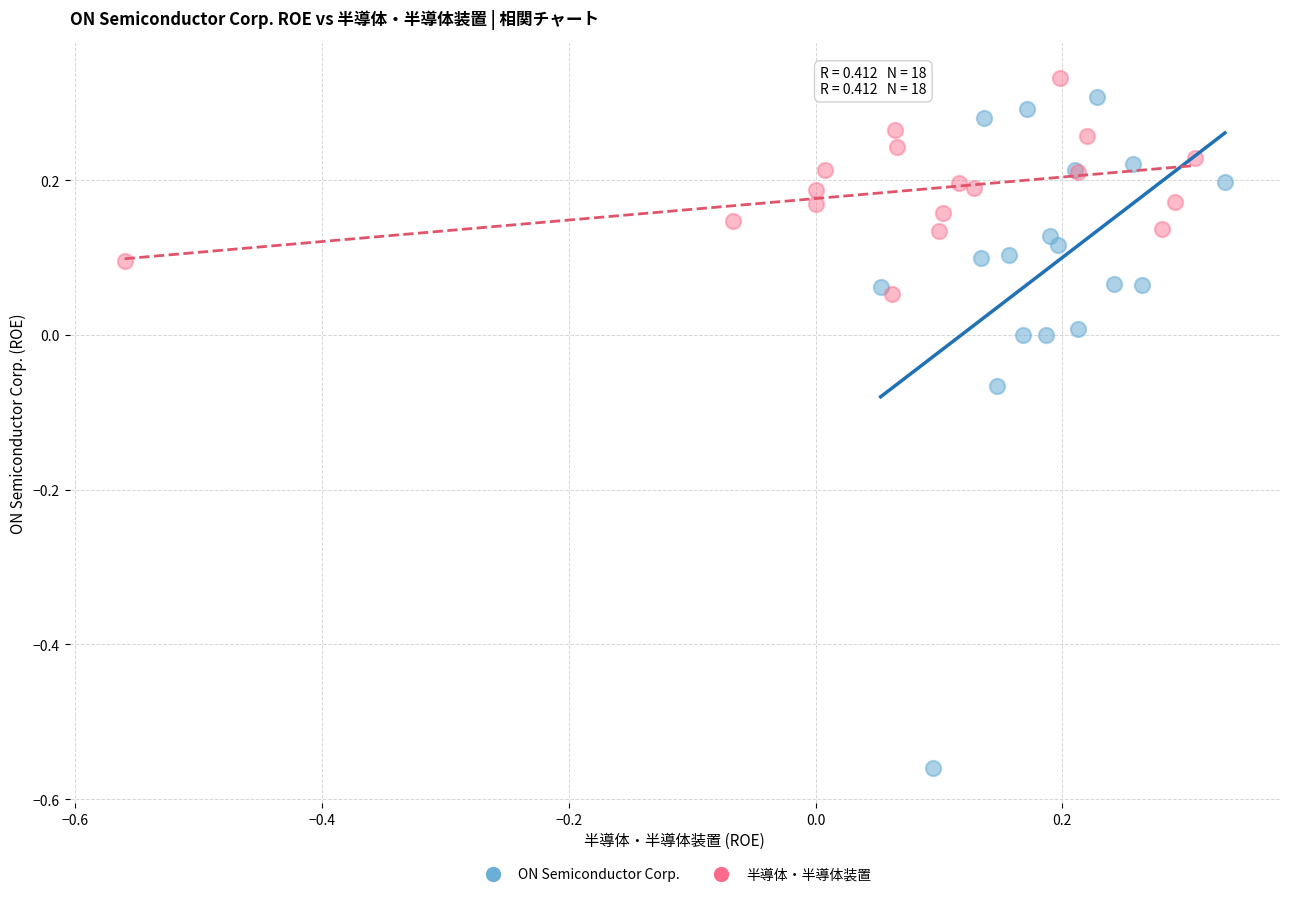

Which series contains the lowest Y value?

ON Semiconductor Corp.